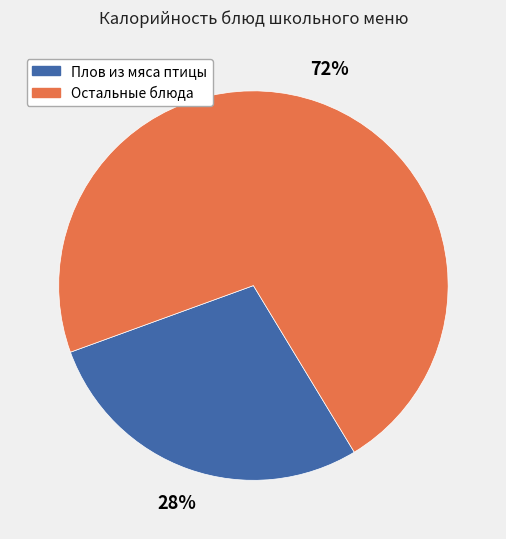

How many slices are in this pie chart?

2